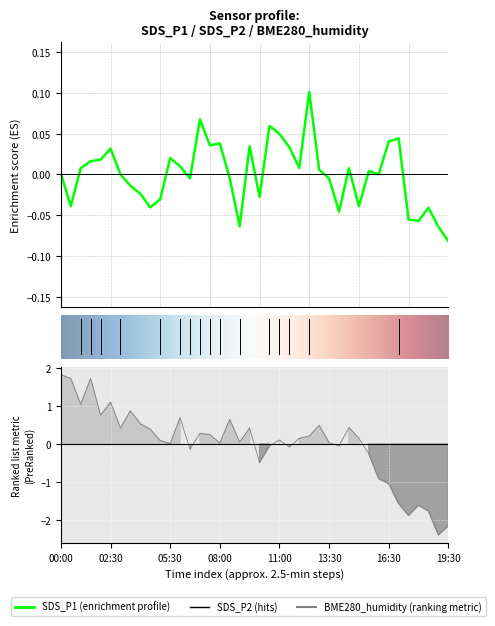

How many data points in SDS_P1 are less than 0?

17